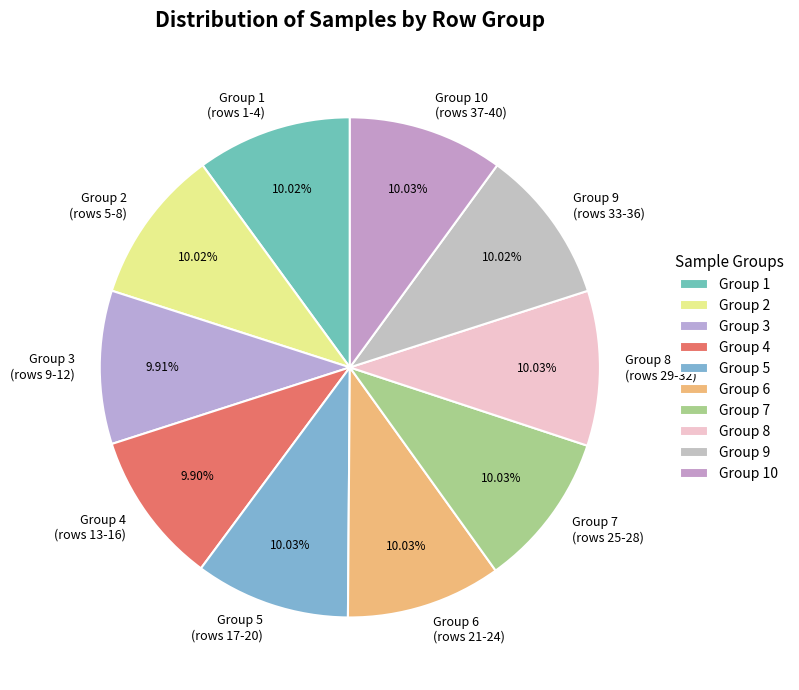

How many slices are in this pie chart?

10